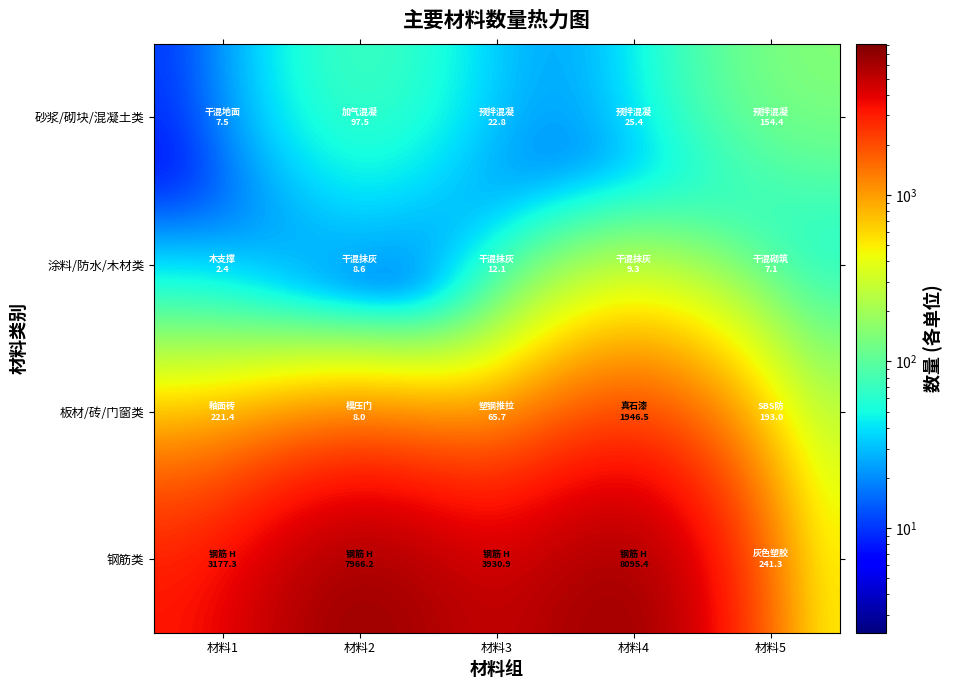

At how many categories does at least one series exceed 2513?

4